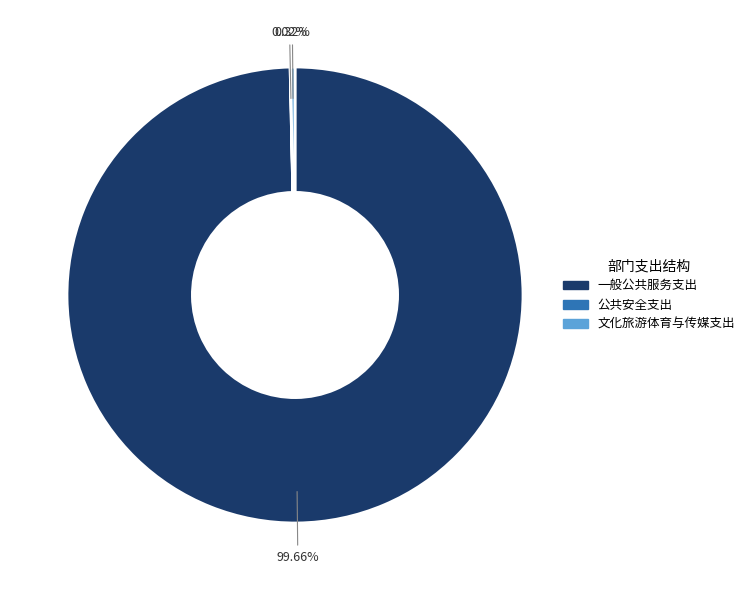

What portion of the pie excludes 一般公共服务支出?

0.3%